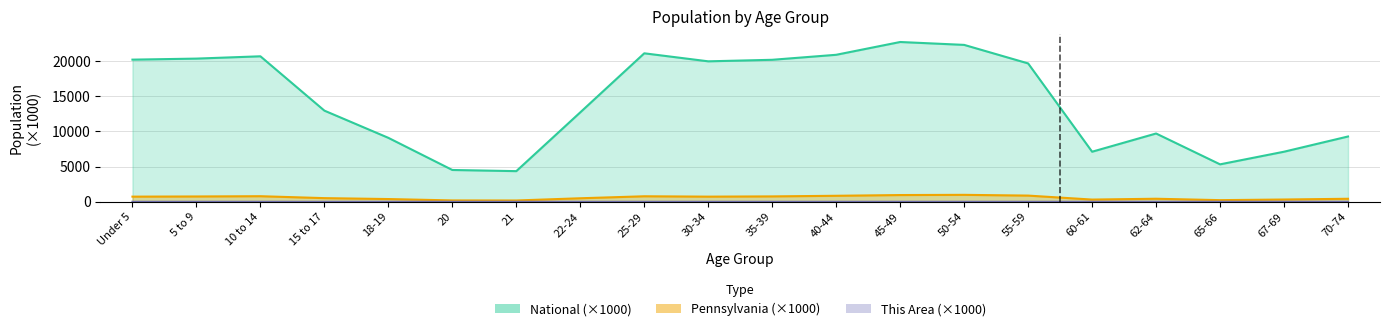

The Pennsylvania series shows 618.8 at 45-49. True or false?

False